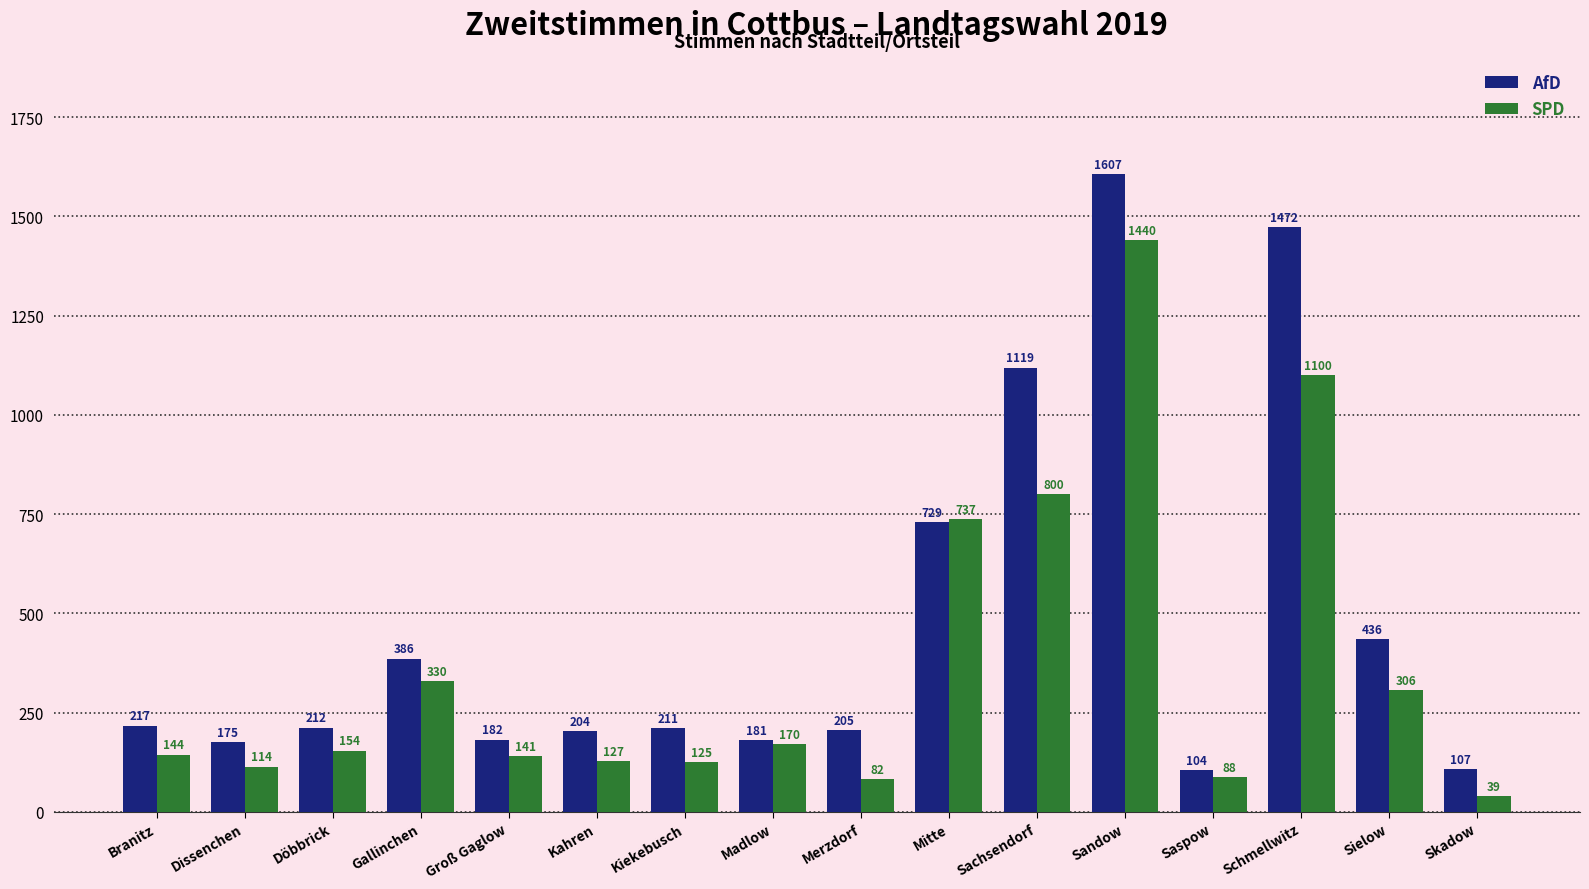

Read the AfD value at Skadow, to the nearest 100.

100